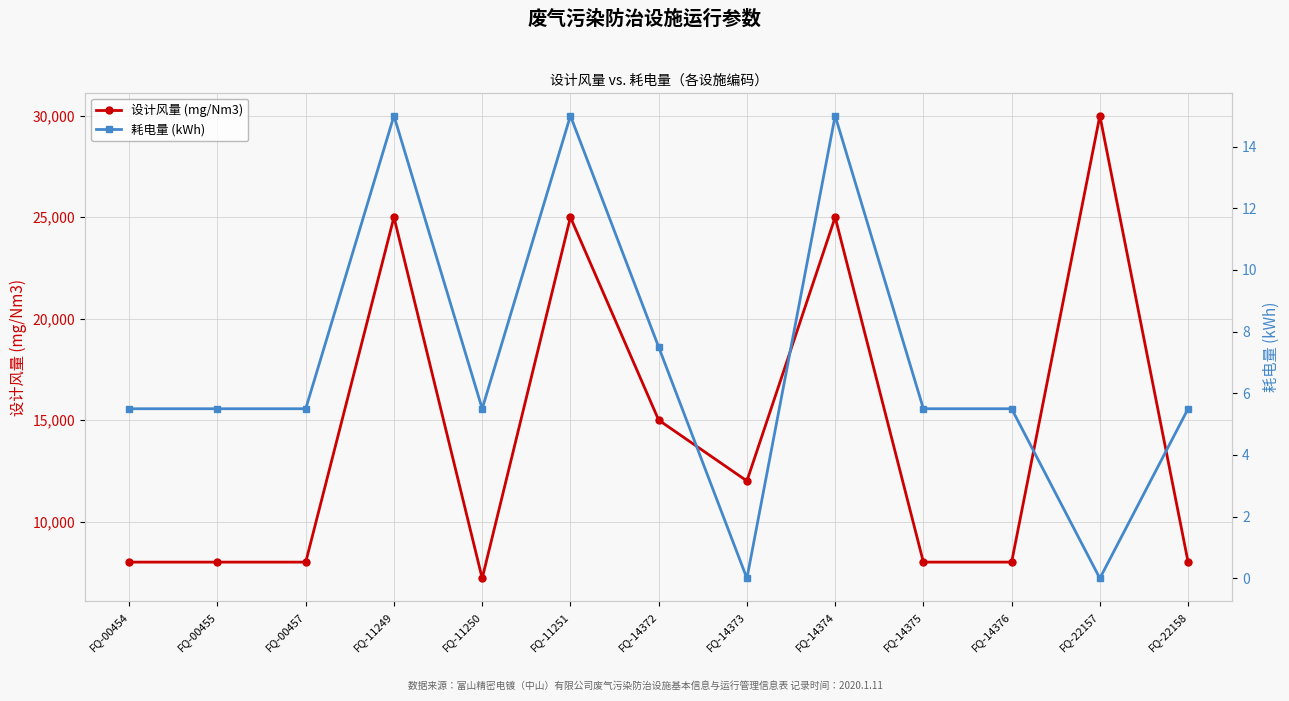

Which series has the widest spread of values?

设计风量 (mg/Nm3)